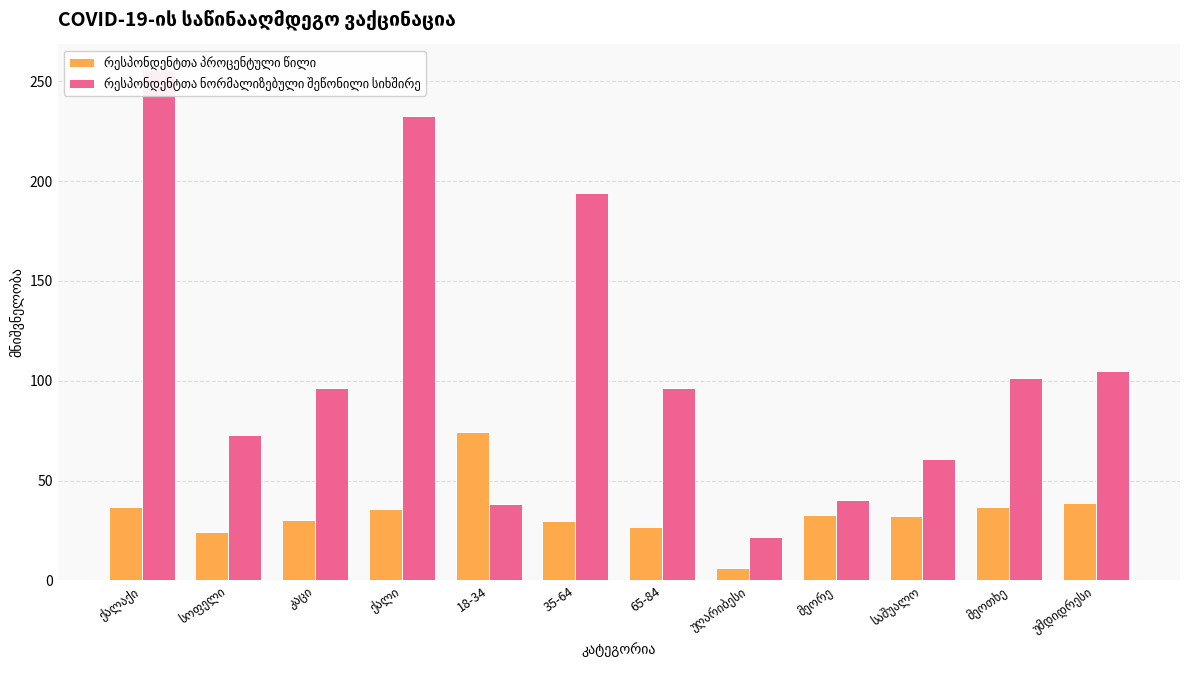

What is the value of the რესპონდენტთა ნორმალიზებული შეწონილი სიხშირე bar at the 10th from the left?

60.8